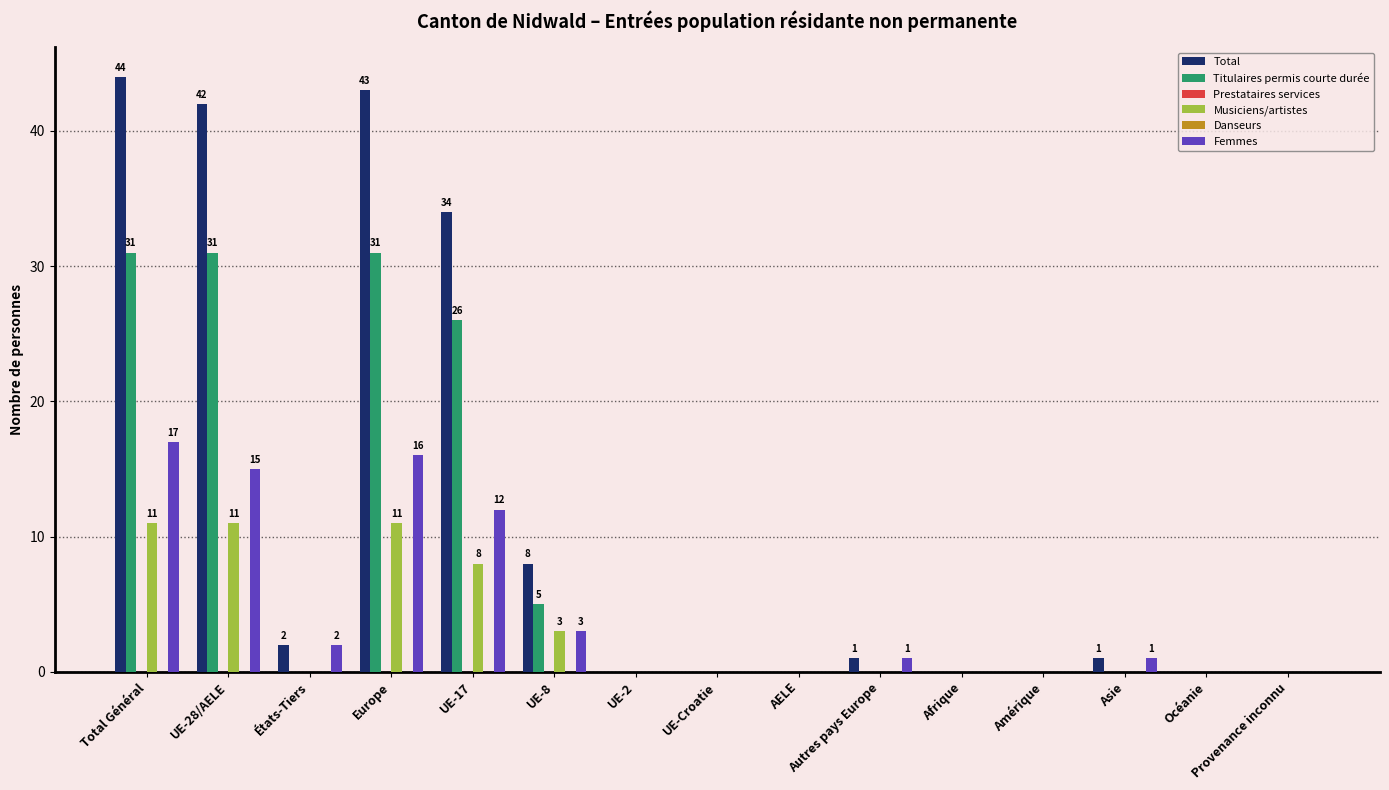

How many values in Femmes are above zero?

8